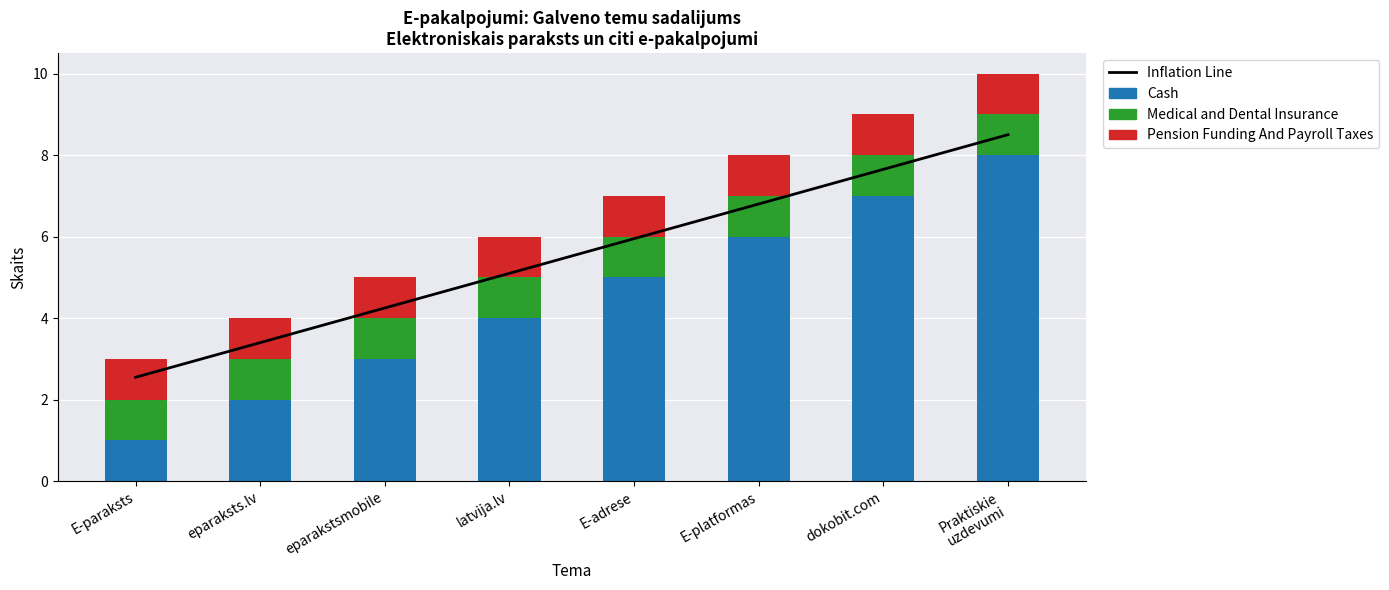

At which category does the chart reach its minimum across all series?

E-paraksts